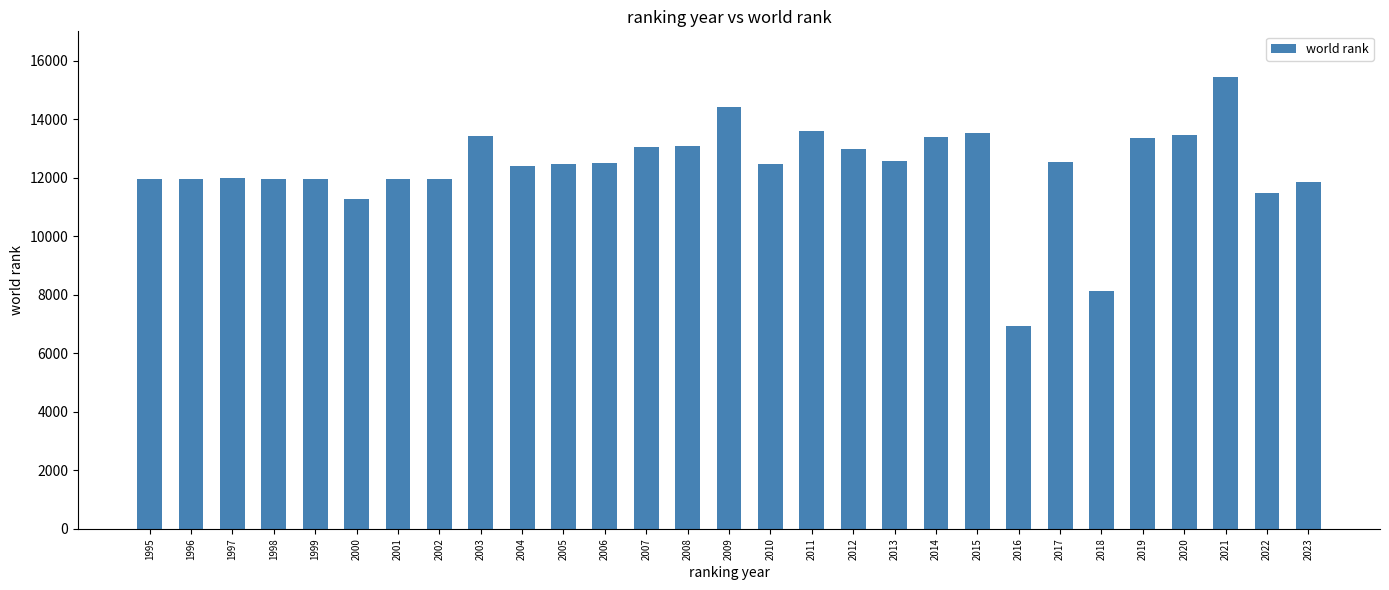

What is the ratio of the value at 2016 to the value at 2018?

0.9